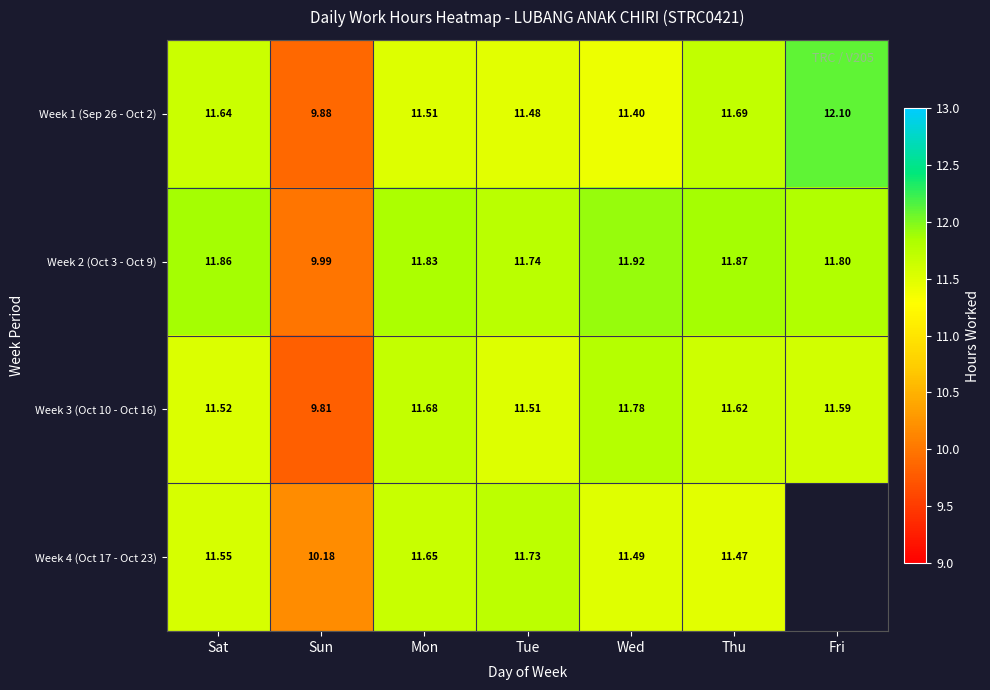

What is the greatest value displayed?

12.1